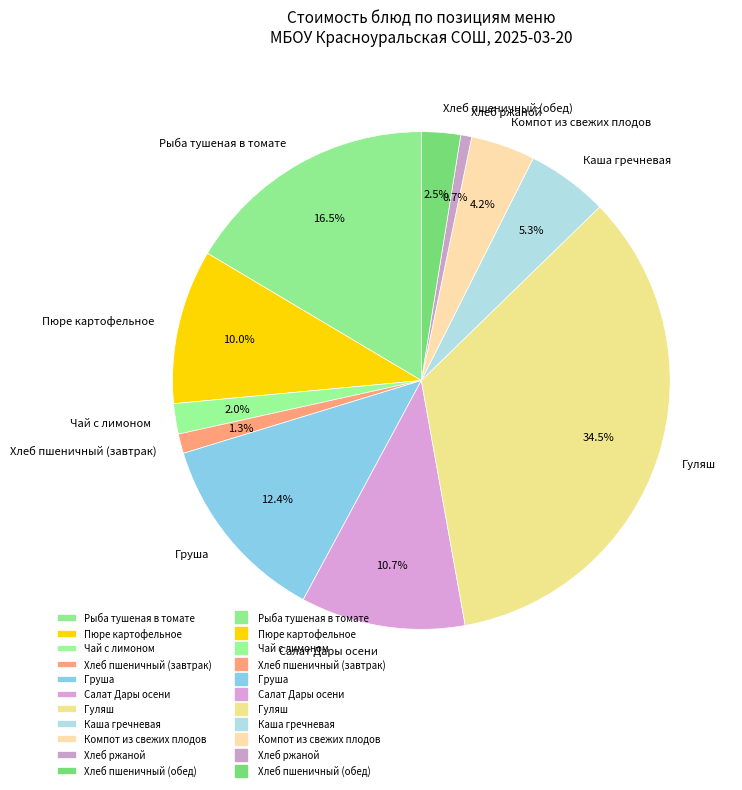

To the nearest percent, what is the average slice percentage?

9%